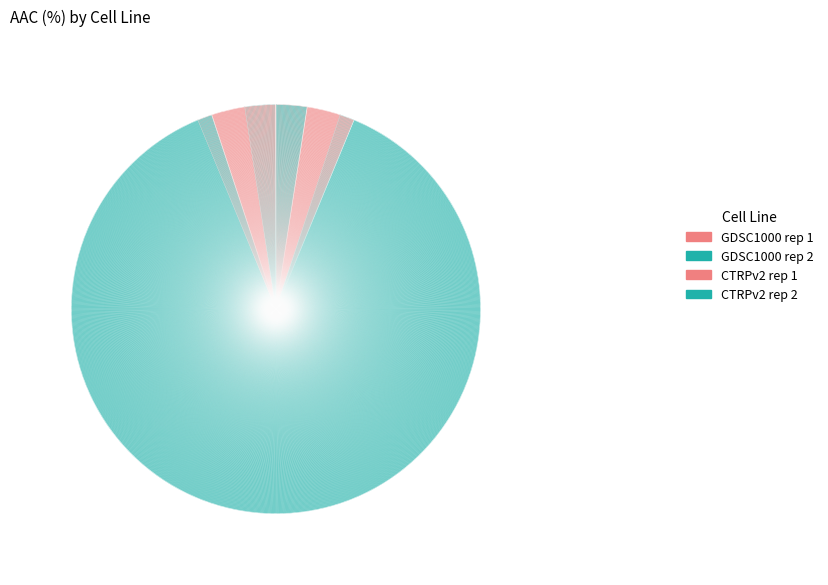

Is there a majority slice in this chart?

Yes